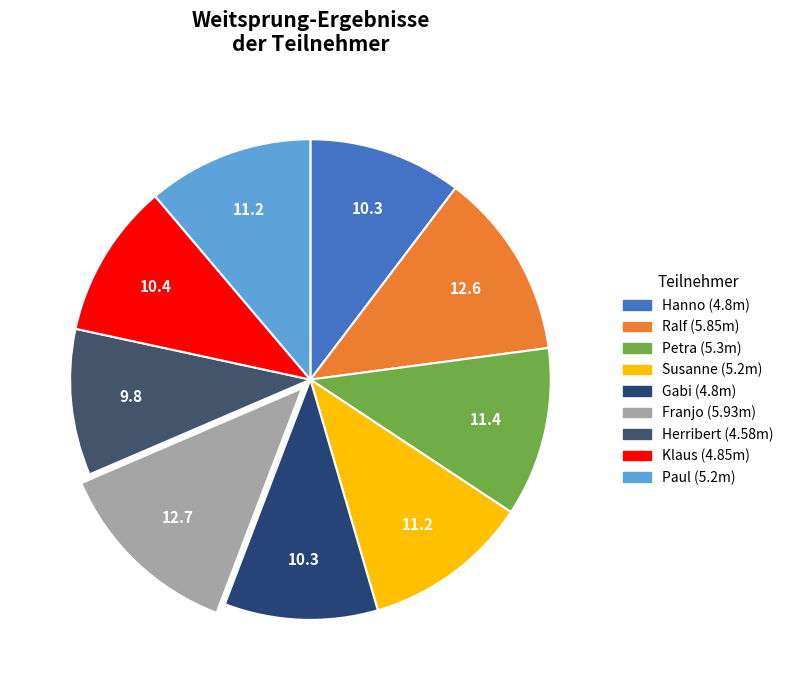

The Susanne slice represents 3% of the pie. True or false?

False